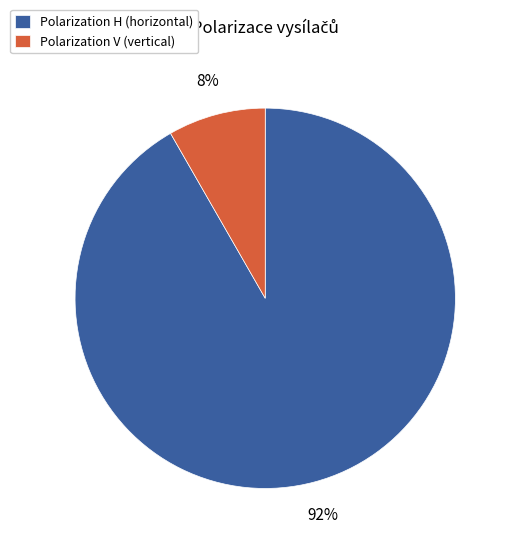

To the nearest percent, what is the combined percentage of Polarization H (horizontal) and Polarization V (vertical)?

100%